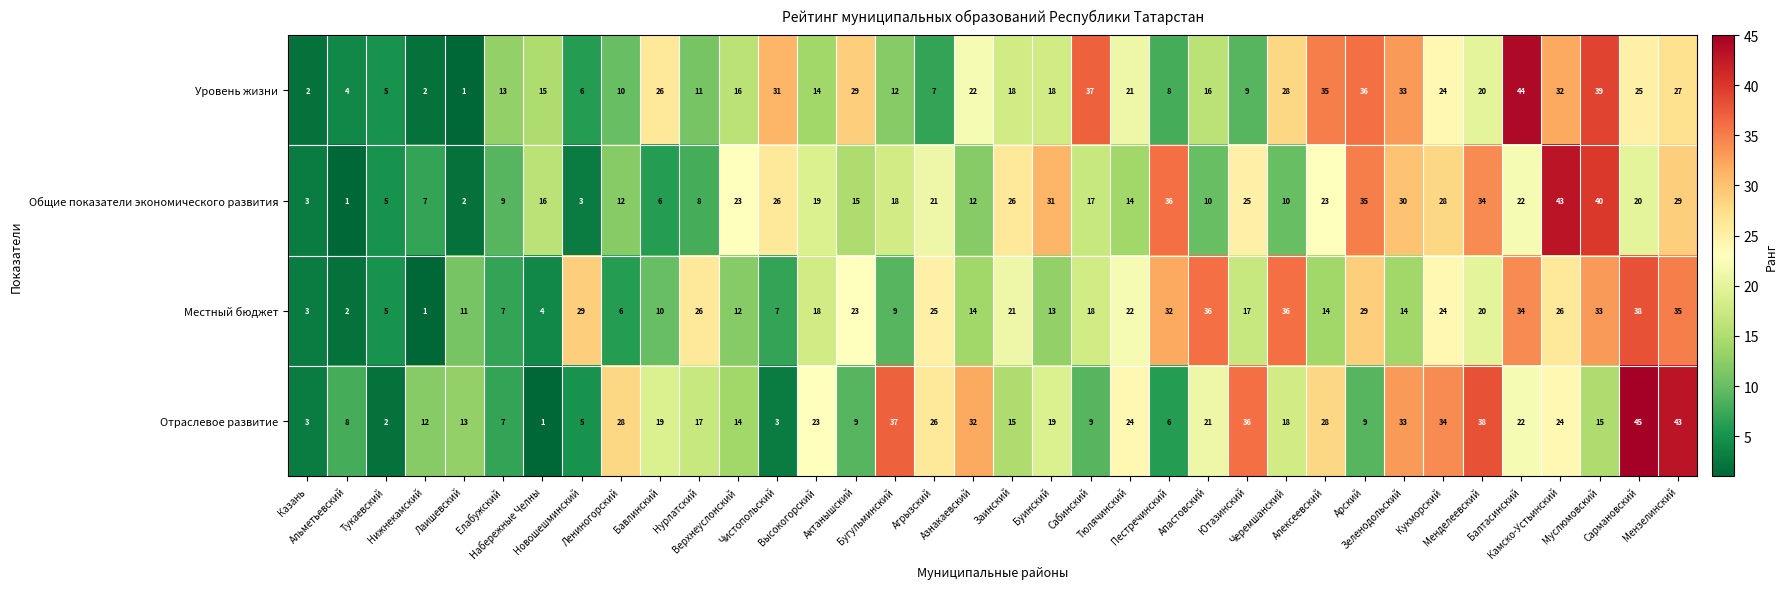

Which series has the largest total across all categories?

Отраслевое развитие